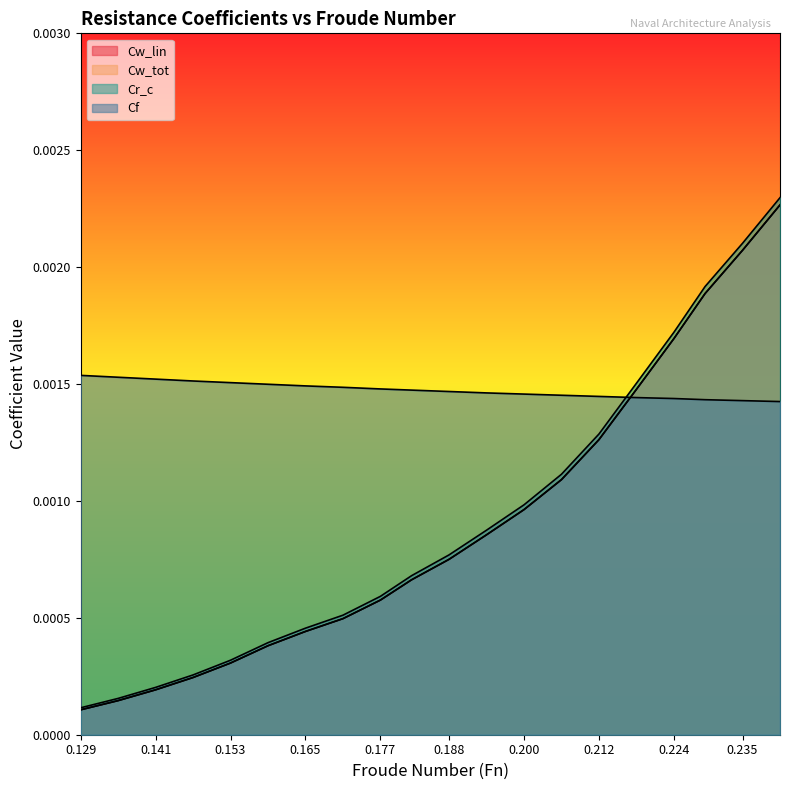

Does the chart display data point markers on the line(s)?

No